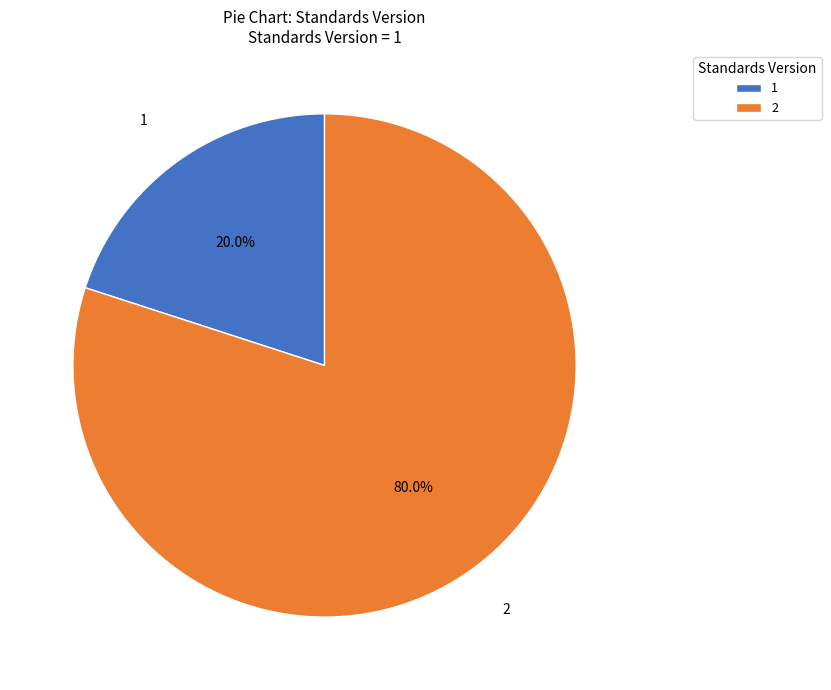

Rank the categories by value from highest to lowest.

2, 1